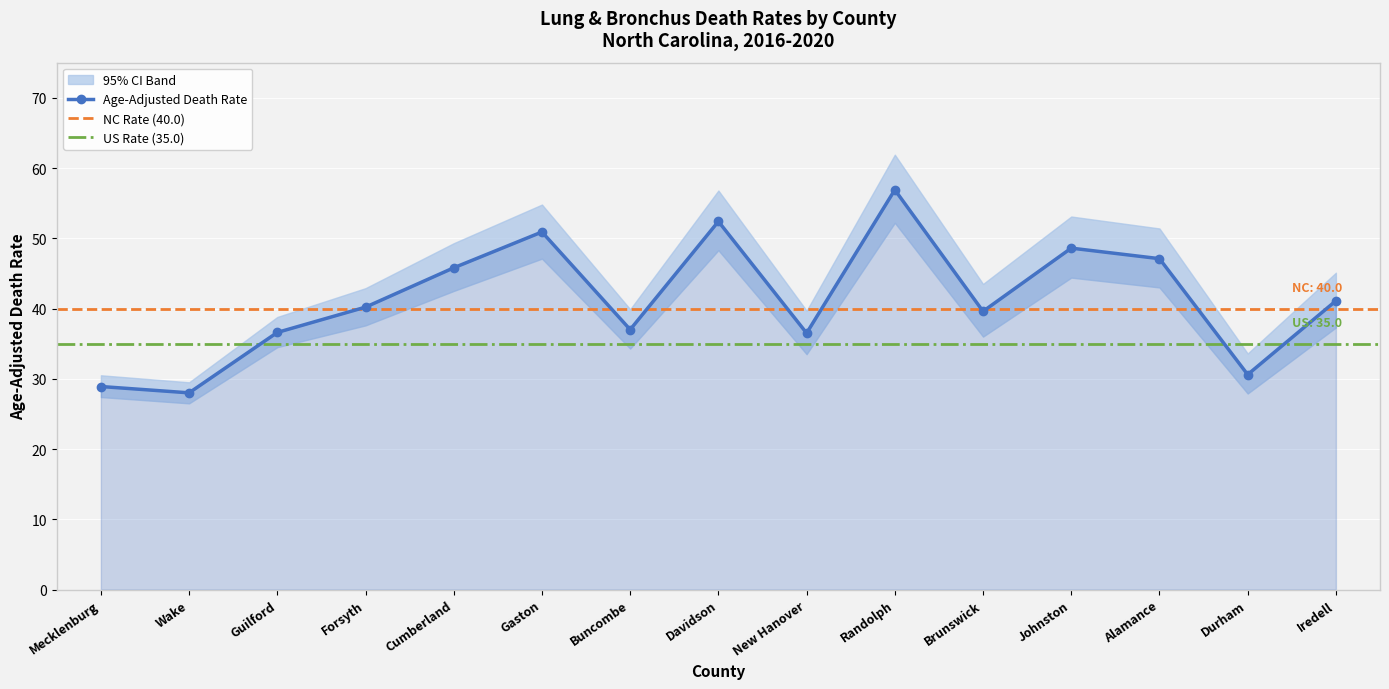

In Lower CI (Rate), how many points are higher than both neighbors (excluding endpoints)?

4